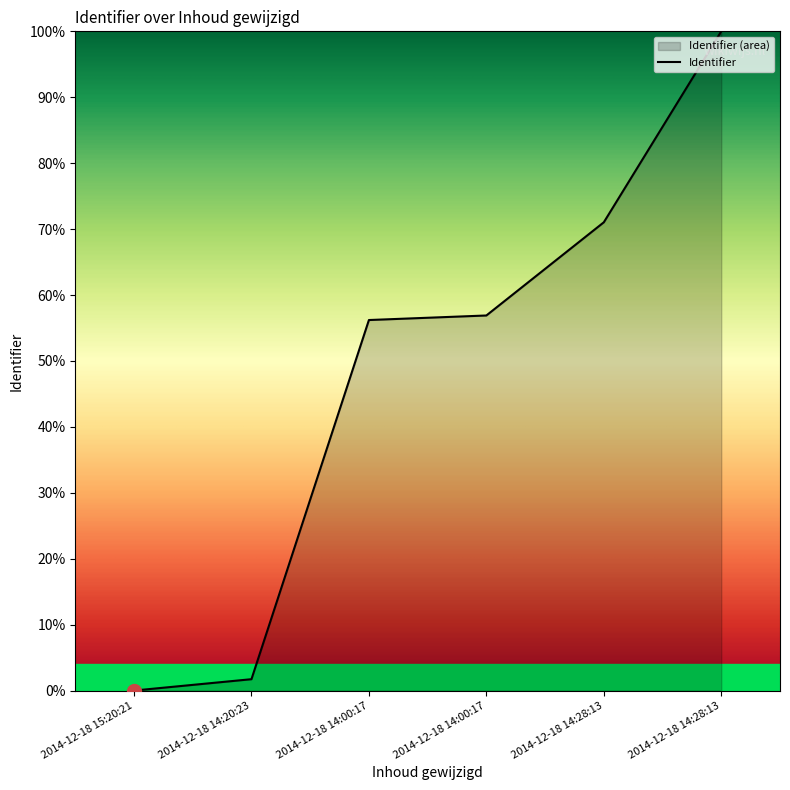

What is the change in value from 2014-12-18 14:00:17 to 2014-12-18 14:28:13?

+0.4